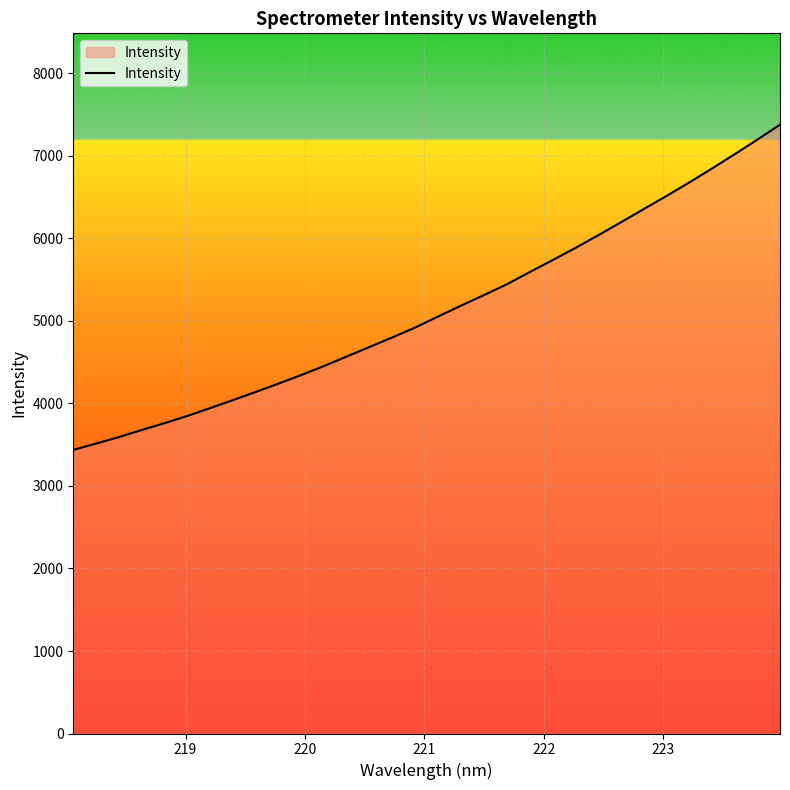

What is the maximum value shown in the chart?

7379.7